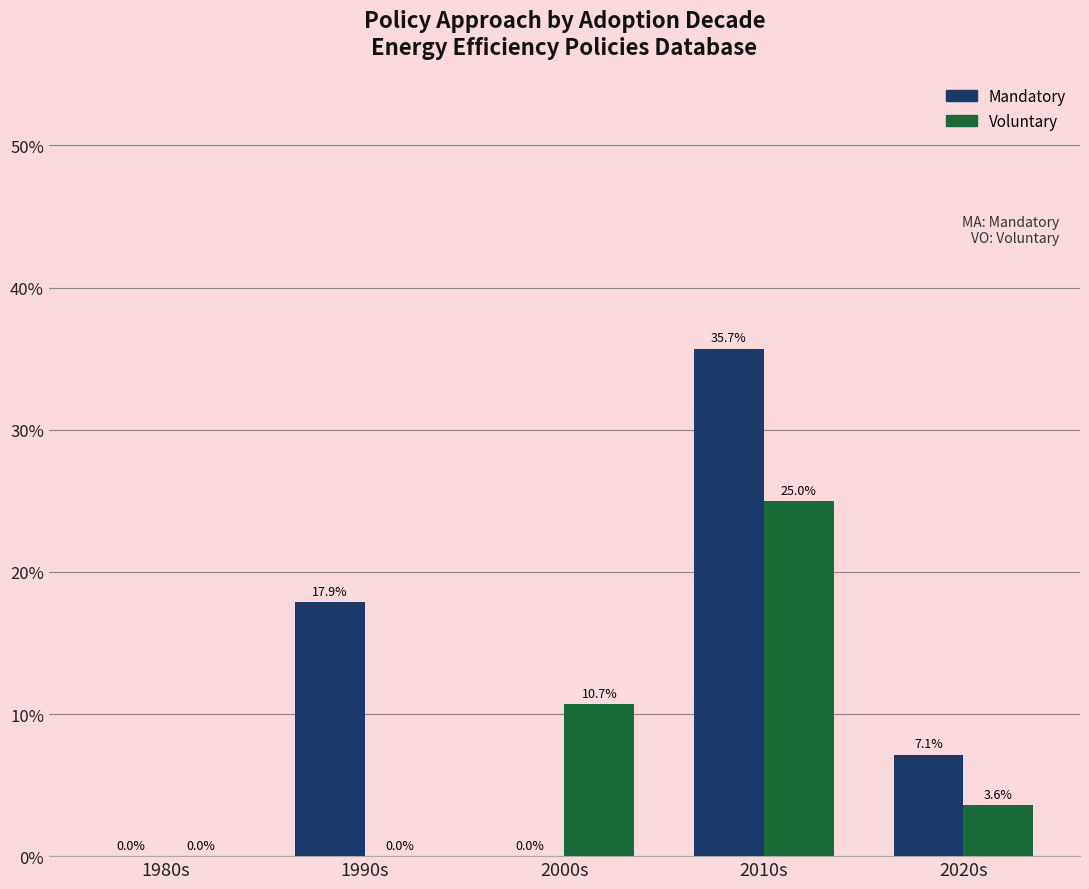

What are all the series names shown in the legend?

Mandatory, Voluntary